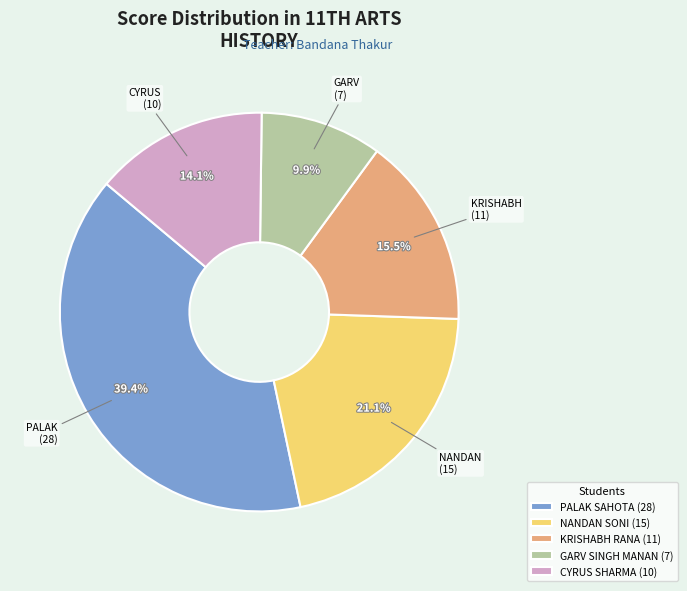

To the nearest percent, what portion does NANDAN SONI represent?

21%